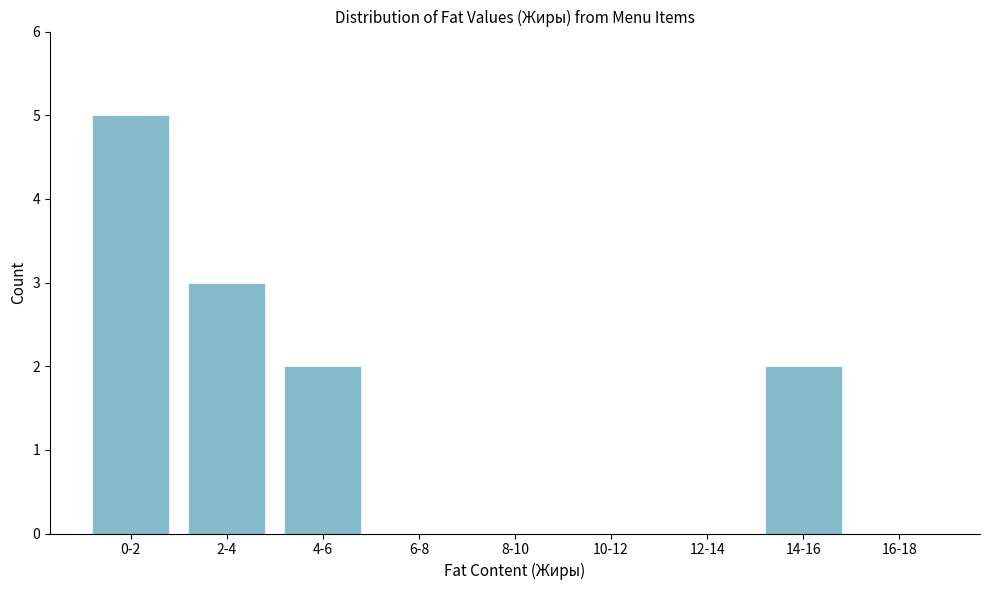

Reading left to right, what are all the values shown in this chart?

0-2=5	2-4=3	4-6=2	6-8=0	8-10=0	10-12=0	12-14=0	14-16=2	16-18=0